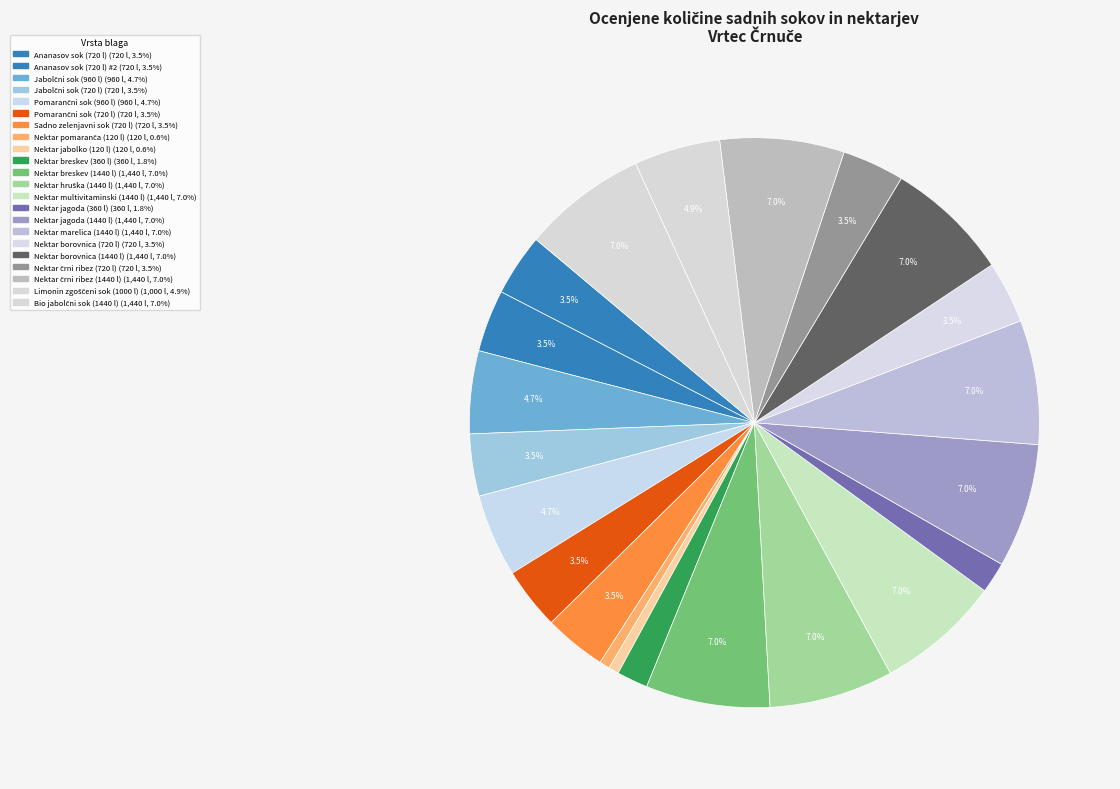

Rank the categories by value from highest to lowest.

Nektar breskev (1440 l), Nektar hruška (1440 l), Nektar multivitaminski (1440 l), Nektar jagoda (1440 l), Nektar marelica (1440 l), Nektar borovnica (1440 l), Nektar črni ribez (1440 l), Bio jabolčni sok (1440 l), Limonin zgoščeni sok (1000 l), Jabolčni sok (960 l), Pomarančni sok (960 l), Ananasov sok (720 l), Ananasov sok (720 l) #2, Jabolčni sok (720 l), Pomarančni sok (720 l), Sadno zelenjavni sok (720 l), Nektar borovnica (720 l), Nektar črni ribez (720 l), Nektar breskev (360 l), Nektar jagoda (360 l), Nektar pomaranča (120 l), Nektar jabolko (120 l)